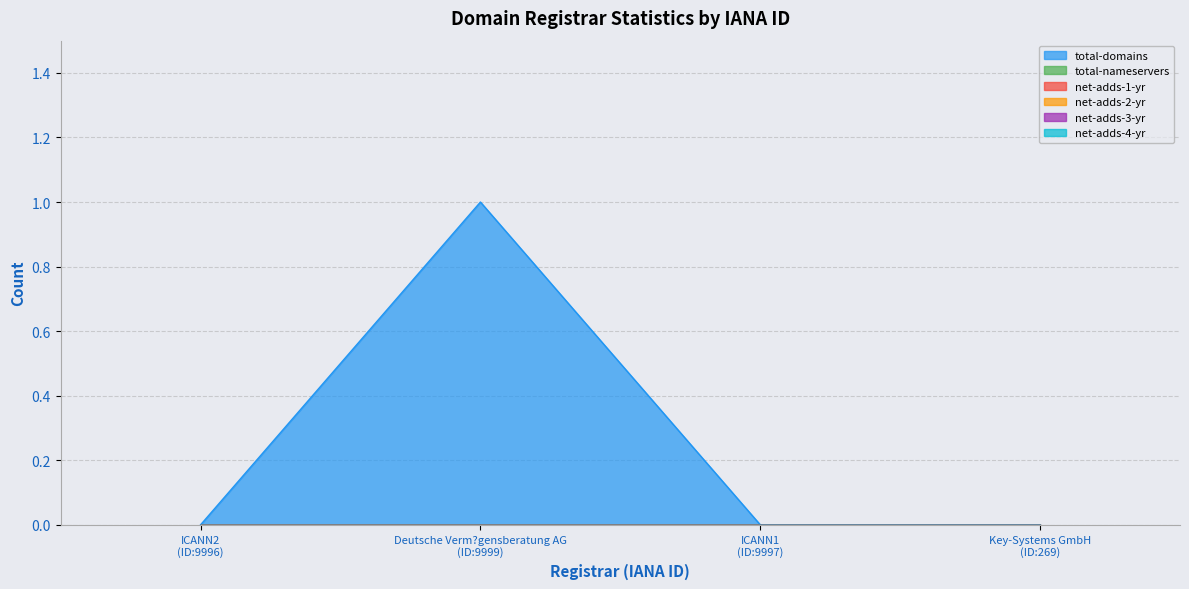

Which category has the lowest value across all series?

ICANN2